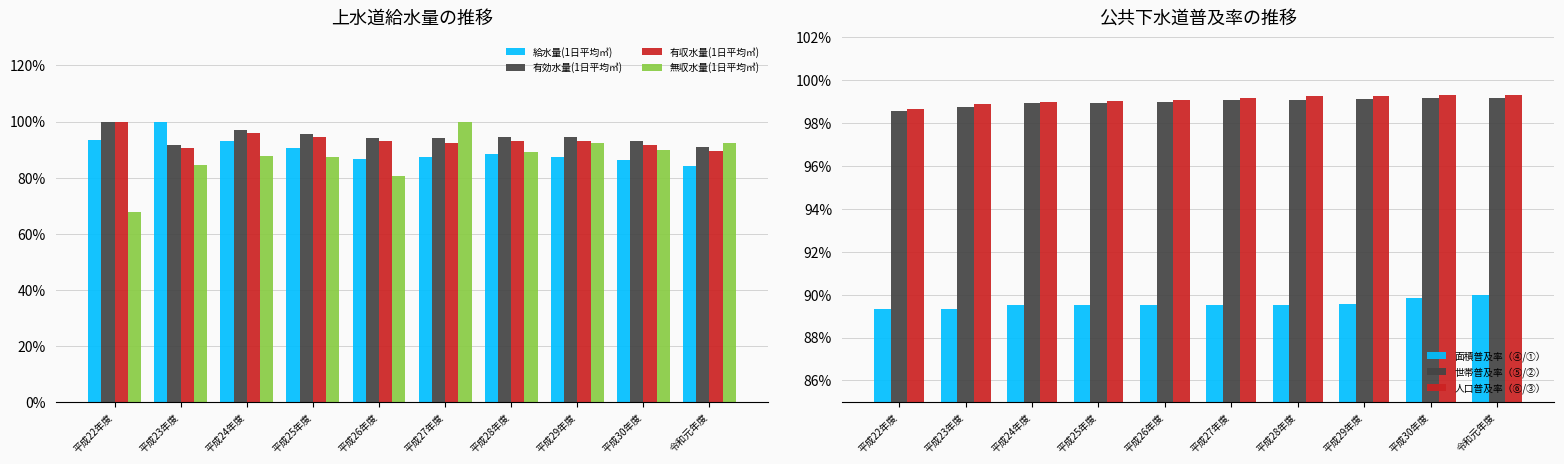

Which series has the widest spread of values?

無収水量(1日平均㎥)